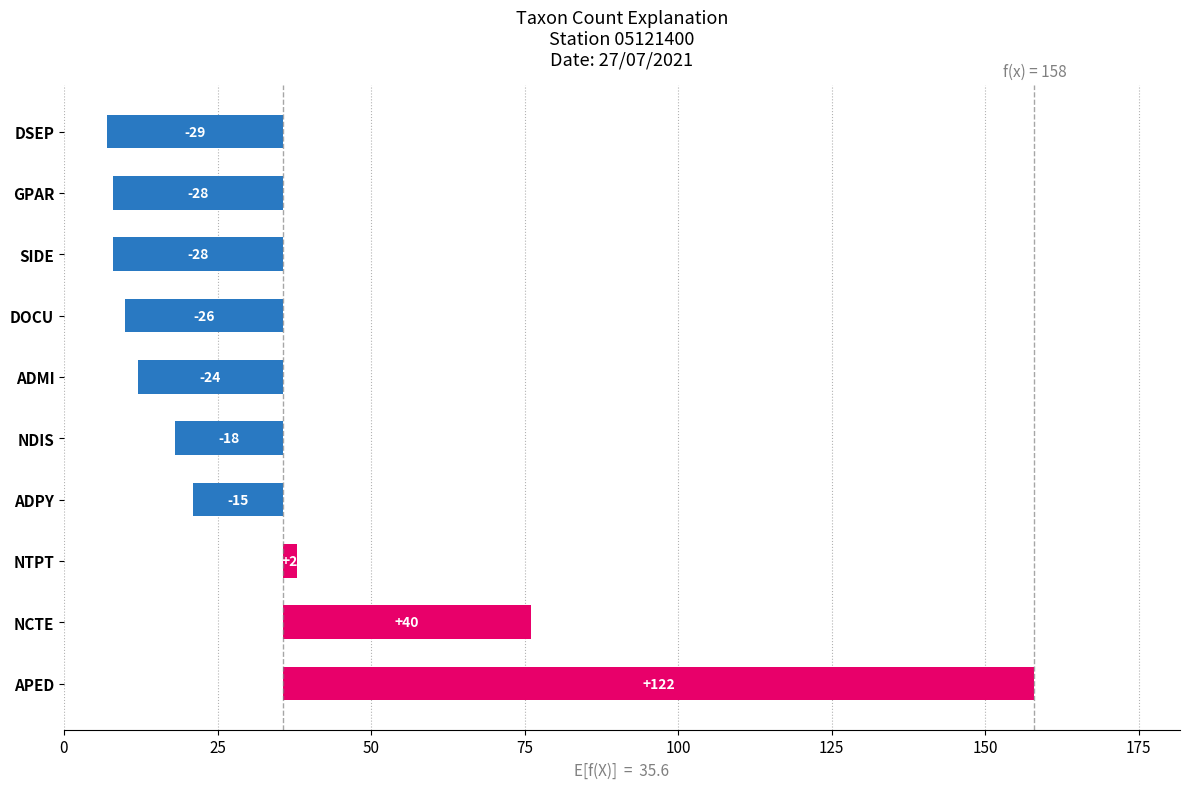

What is the value of the 1st bar from the left?

122.4